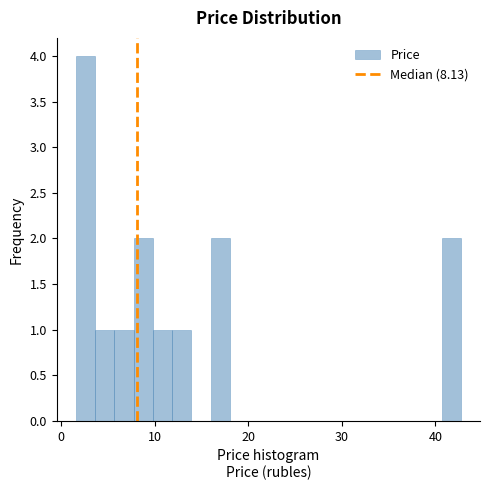

Read against the x-axis, roughly where is the centre of the tallest bar?

3